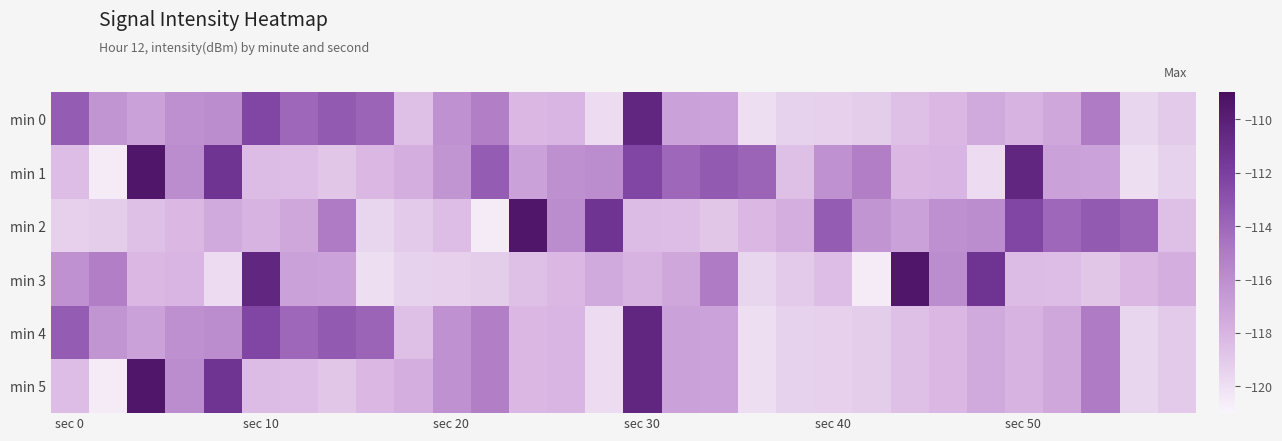

Reading right to left, extract all data points from this chart.

min 0: -119.0	-119.5	-115.0	-117.3	-118.0	-117.5	-118.2	-118.5	-119.1	-119.3	-119.4	-119.9	-117.0	-117.0	-110.5	-119.8	-118.1	-118.2	-115.2	-116.2	-118.5	-113.8	-113.4	-114.0	-112.4	-115.9	-116.1	-117.0	-116.3	-113.5
min 1: -119.4	-119.9	-117.0	-117.0	-110.5	-119.8	-118.1	-118.2	-115.2	-116.2	-118.5	-113.8	-113.4	-114.0	-112.4	-115.9	-116.1	-117.0	-113.5	-116.3	-117.7	-118.2	-118.8	-118.4	-118.4	-111.3	-115.9	-109.4	-120.6	-118.5
min 2: -118.5	-113.8	-113.4	-114.0	-112.4	-115.9	-116.1	-117.0	-116.3	-113.5	-117.7	-118.2	-118.8	-118.4	-118.4	-111.3	-115.9	-109.4	-120.6	-118.5	-119.0	-119.5	-115.0	-117.3	-118.0	-117.5	-118.2	-118.5	-119.1	-119.3
min 3: -117.7	-118.2	-118.8	-118.4	-118.4	-111.3	-115.9	-109.4	-120.6	-118.5	-119.0	-119.5	-115.0	-117.3	-118.0	-117.5	-118.2	-118.5	-119.1	-119.3	-119.4	-119.9	-117.0	-117.0	-110.5	-119.8	-118.1	-118.2	-115.2	-116.2
min 4: -119.0	-119.5	-115.0	-117.3	-118.0	-117.5	-118.2	-118.5	-119.1	-119.3	-119.4	-119.9	-117.0	-117.0	-110.5	-119.8	-118.1	-118.2	-115.2	-116.2	-118.5	-113.8	-113.4	-114.0	-112.4	-115.9	-116.1	-117.0	-116.3	-113.5
min 5: -119.0	-119.5	-115.0	-117.3	-118.0	-117.5	-118.2	-118.5	-119.1	-119.3	-119.4	-119.9	-117.0	-117.0	-110.5	-119.8	-118.1	-118.2	-115.2	-116.2	-117.7	-118.2	-118.8	-118.4	-118.4	-111.3	-115.9	-109.4	-120.6	-118.5